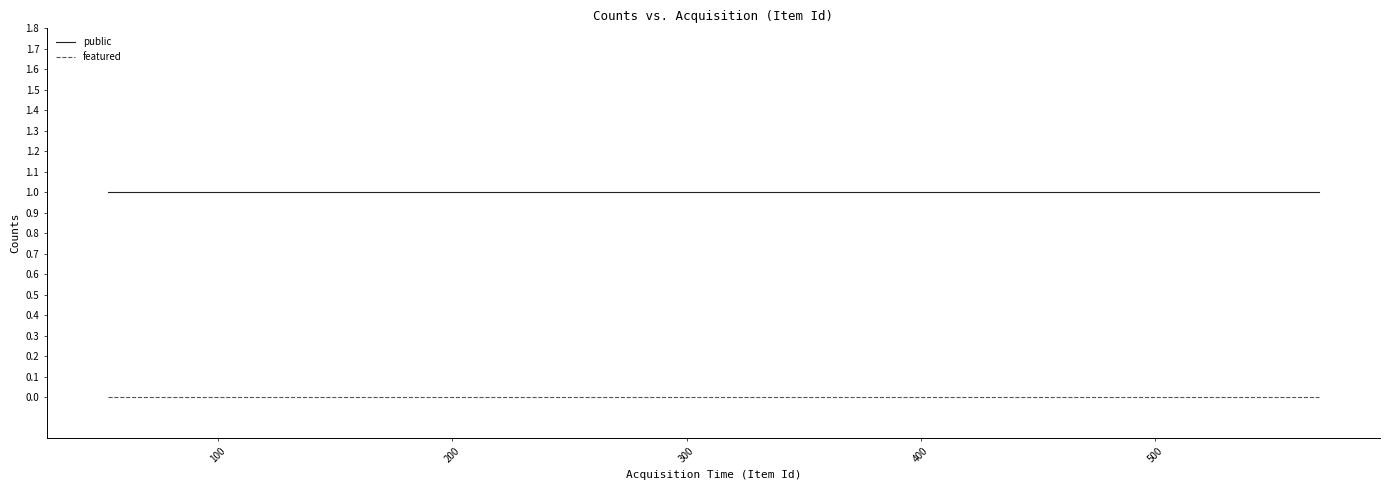

What is the maximum value shown in the chart?

1